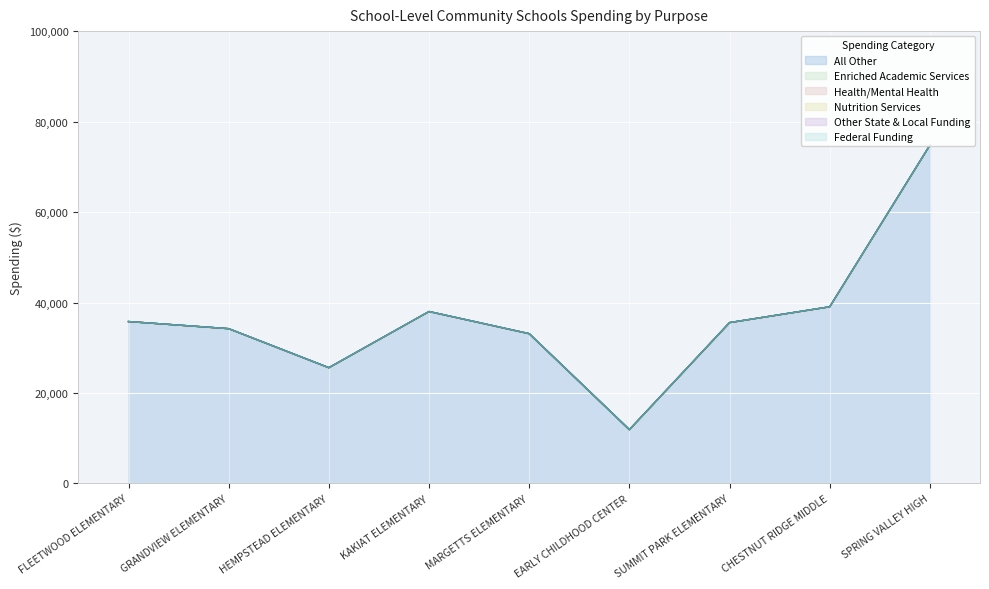

What is the total value across all series at SPRING VALLEY HIGH?

74783